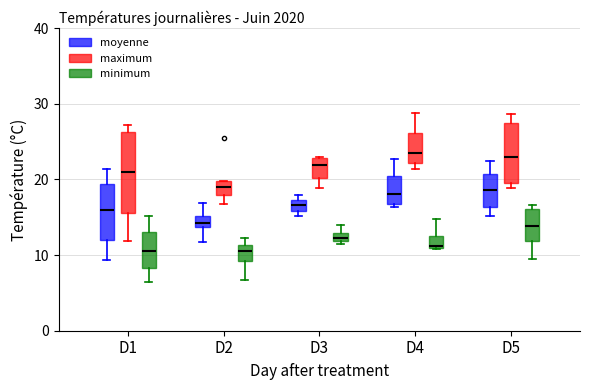

Which box is the tallest, from its lower edge to its upper edge?

D1 (maximum)